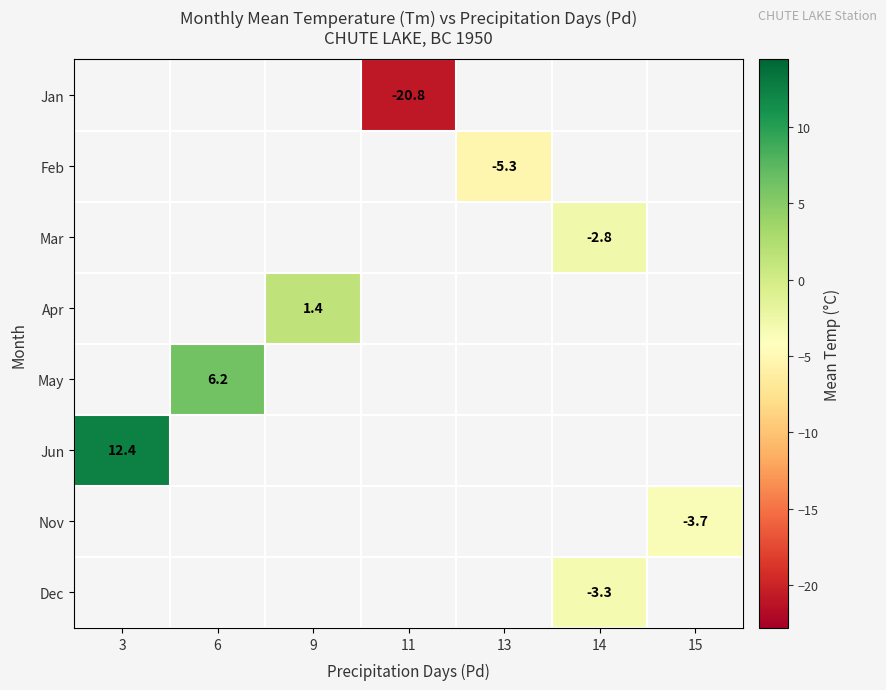

Is it true that Jun equals 18.0 at 3?

False